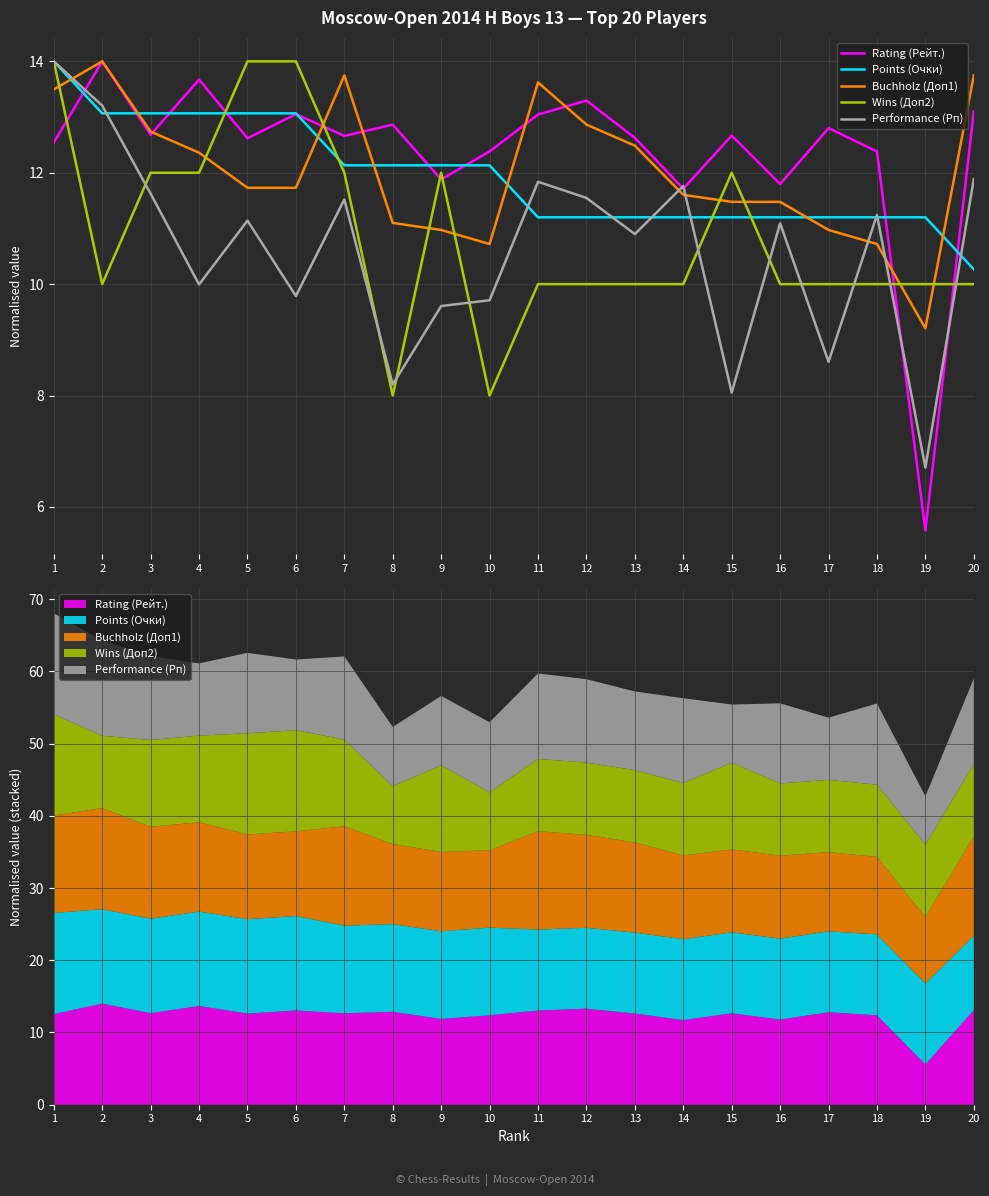

Reading left to right, what are all the values shown in this chart?

Rating (Рейт.): 1=12.5	2=14.0	3=12.7	4=13.7	5=12.6	6=13.1	7=12.7	8=12.9	9=11.9	10=12.4	11=13.0	12=13.3	13=12.6	14=11.7	15=12.7	16=11.8	17=12.8	18=12.4	19=5.6	20=13.1
Points (Очки): 1=14.0	2=13.1	3=13.1	4=13.1	5=13.1	6=13.1	7=12.1	8=12.1	9=12.1	10=12.1	11=11.2	12=11.2	13=11.2	14=11.2	15=11.2	16=11.2	17=11.2	18=11.2	19=11.2	20=10.3
Buchholz (Доп1): 1=13.5	2=14.0	3=12.7	4=12.4	5=11.7	6=11.7	7=13.7	8=11.1	9=11.0	10=10.7	11=13.6	12=12.9	13=12.5	14=11.6	15=11.5	16=11.5	17=11.0	18=10.7	19=9.2	20=13.7
Wins (Доп2): 1=14.0	2=10.0	3=12.0	4=12.0	5=14.0	6=14.0	7=12.0	8=8.0	9=12.0	10=8.0	11=10.0	12=10.0	13=10.0	14=10.0	15=12.0	16=10.0	17=10.0	18=10.0	19=10.0	20=10.0
Performance (Рп): 1=14.0	2=13.2	3=11.6	4=10.0	5=11.1	6=9.8	7=11.5	8=8.2	9=9.6	10=9.7	11=11.8	12=11.5	13=10.9	14=11.8	15=8.1	16=11.1	17=8.6	18=11.2	19=6.7	20=11.9